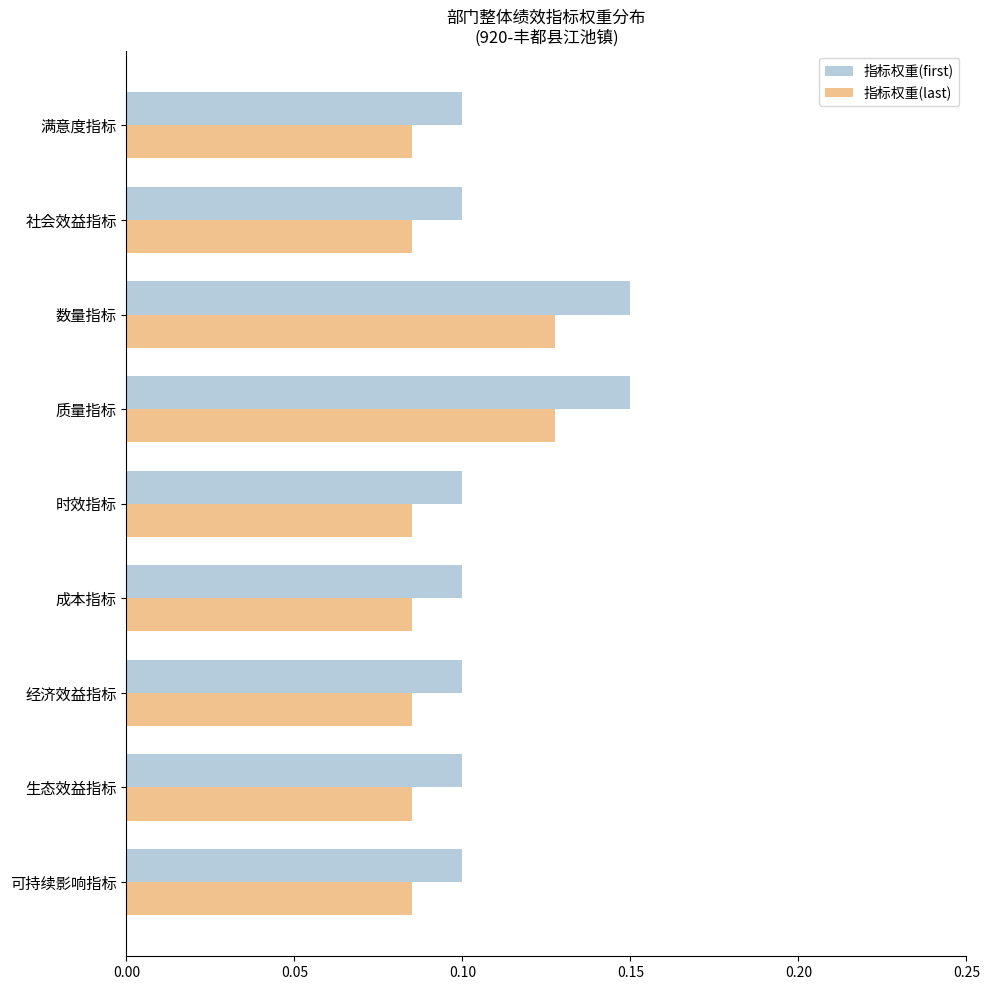

List the series in order of their peak value, highest first.

指标权重(first), 指标权重(last)